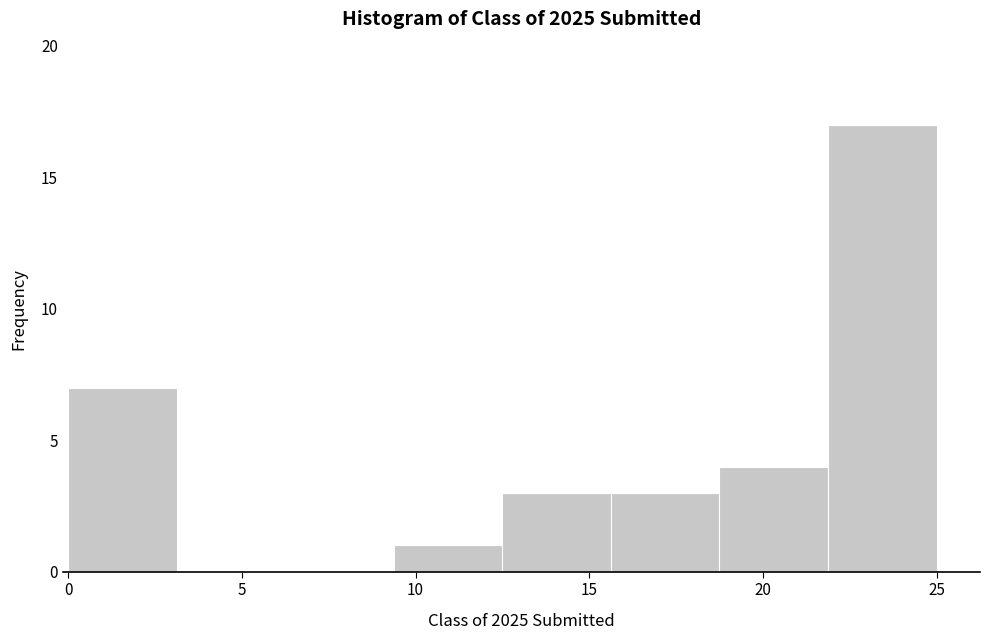

Which range on the x-axis has the tallest bar?

22.0 to 25.0